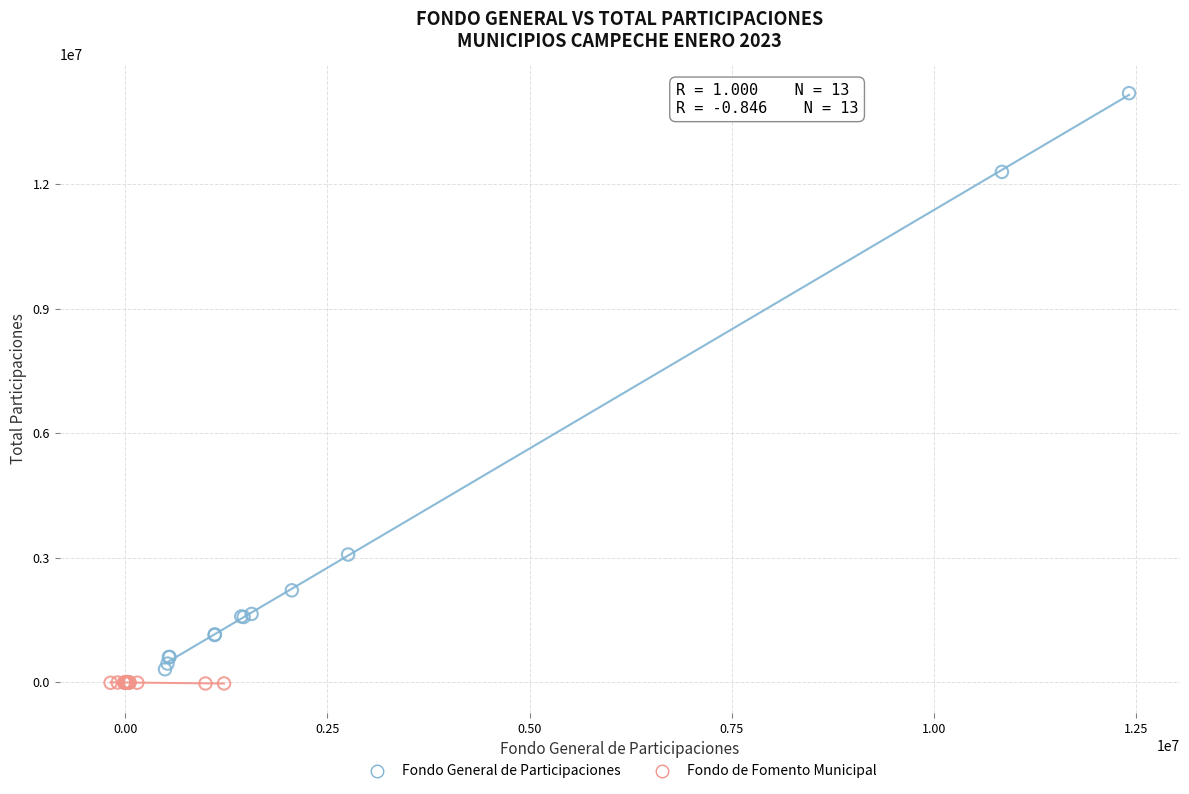

What are all the series names shown in the legend?

Fondo General de Participaciones, Fondo de Fomento Municipal